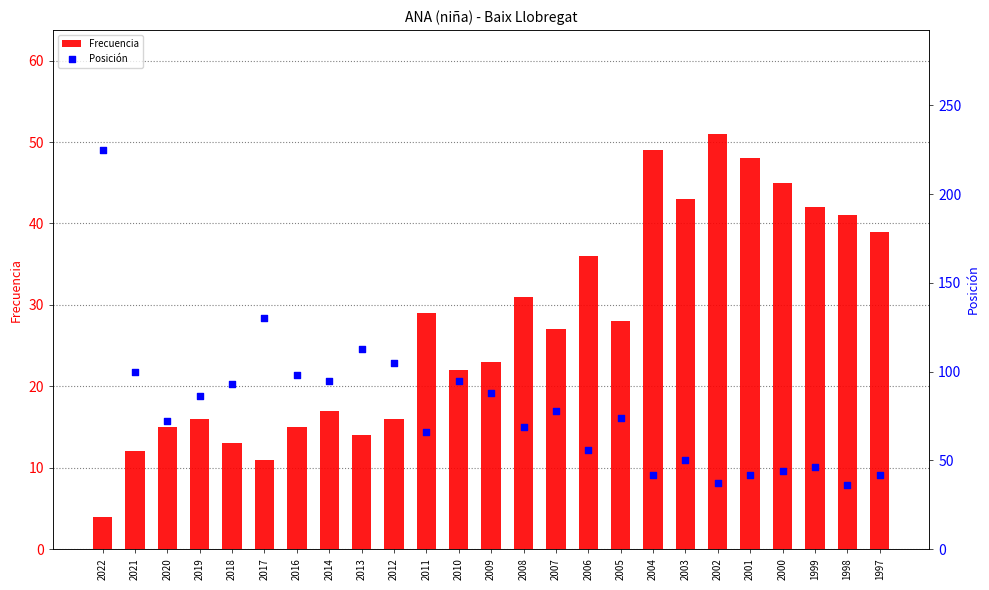

At which category is the sum across all series the highest?

2022